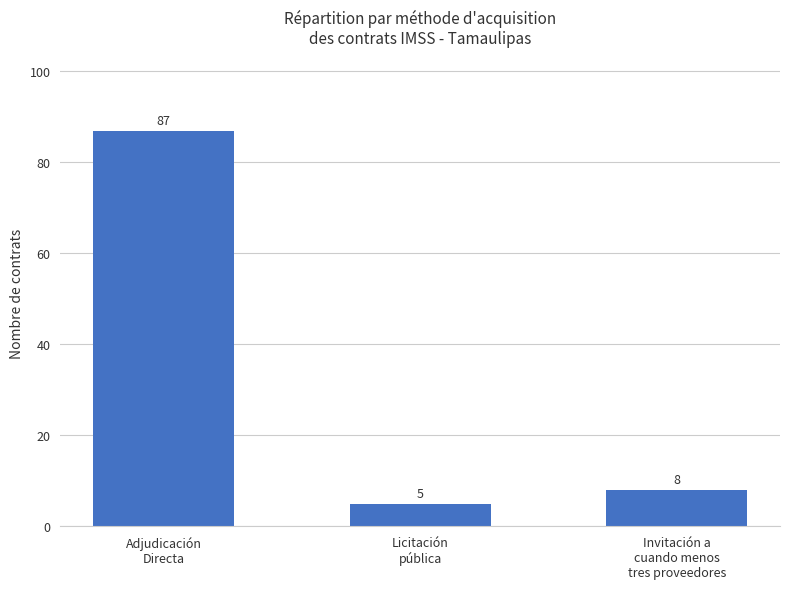

What is the sum of the values at Invitación a
cuando menos
tres proveedores and Adjudicación
Directa?

95